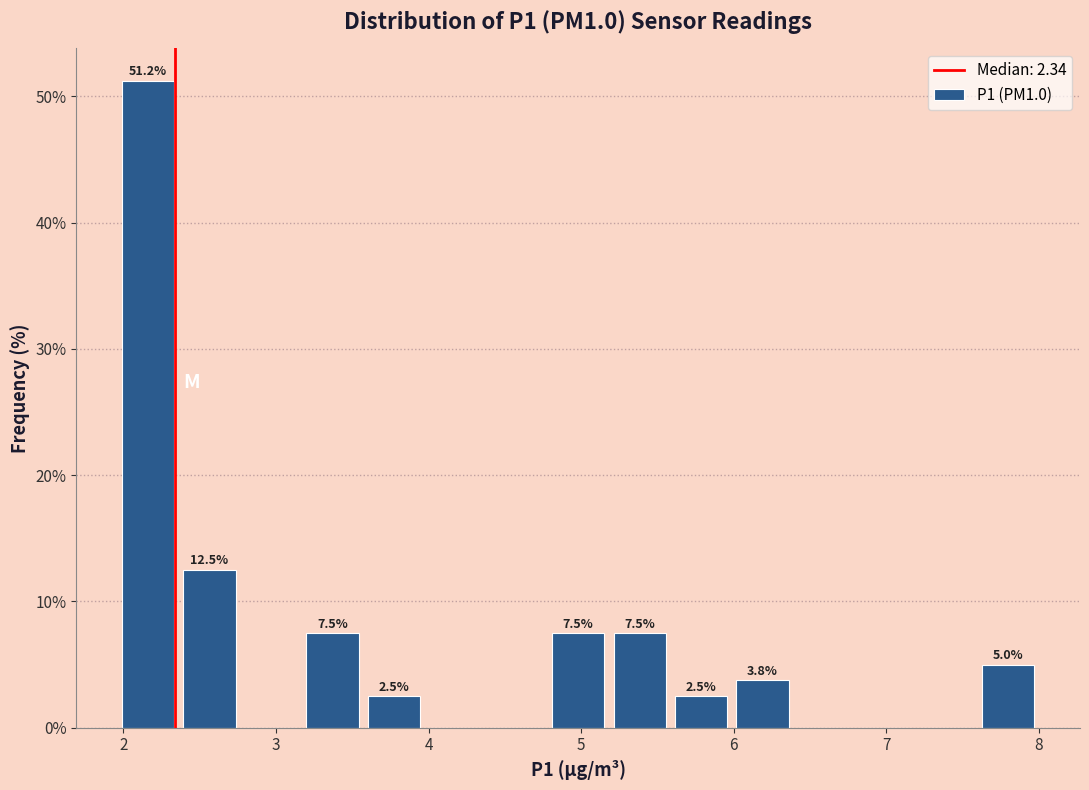

Over which range of the x-axis is the bar tallest?

2.0 to 2.4